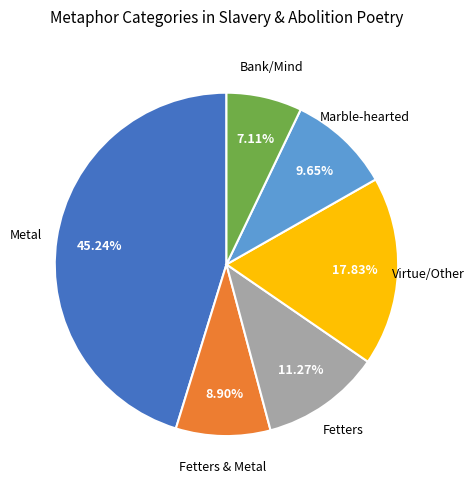

Is there any slice that represents more than half of the pie?

No